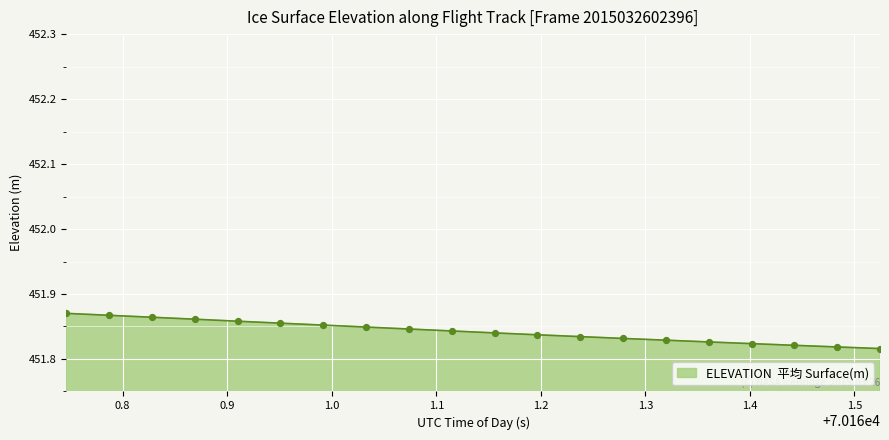

How many lines are shown in the chart?

1